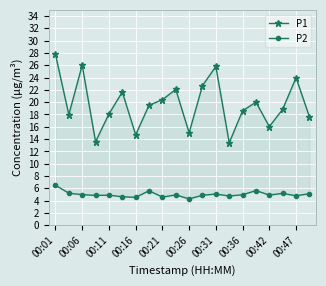

What is the difference between the highest and lowest values at 19?

12.5